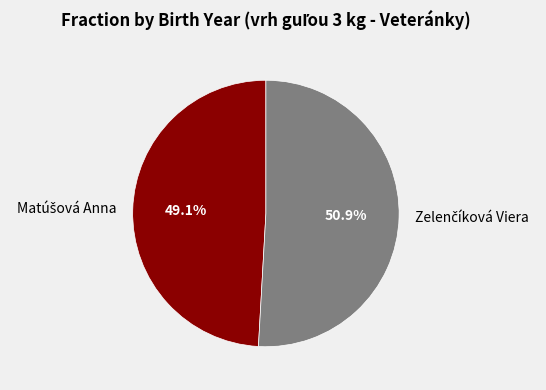

To the nearest percent, what is the difference between the largest and smallest slice percentages?

2%